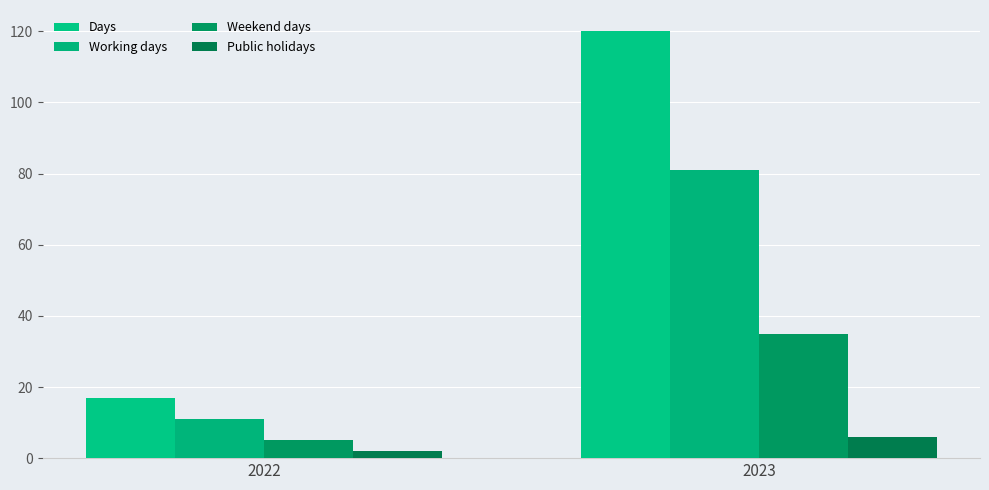

Is it true that Public holidays equals 2 at 2023?

False